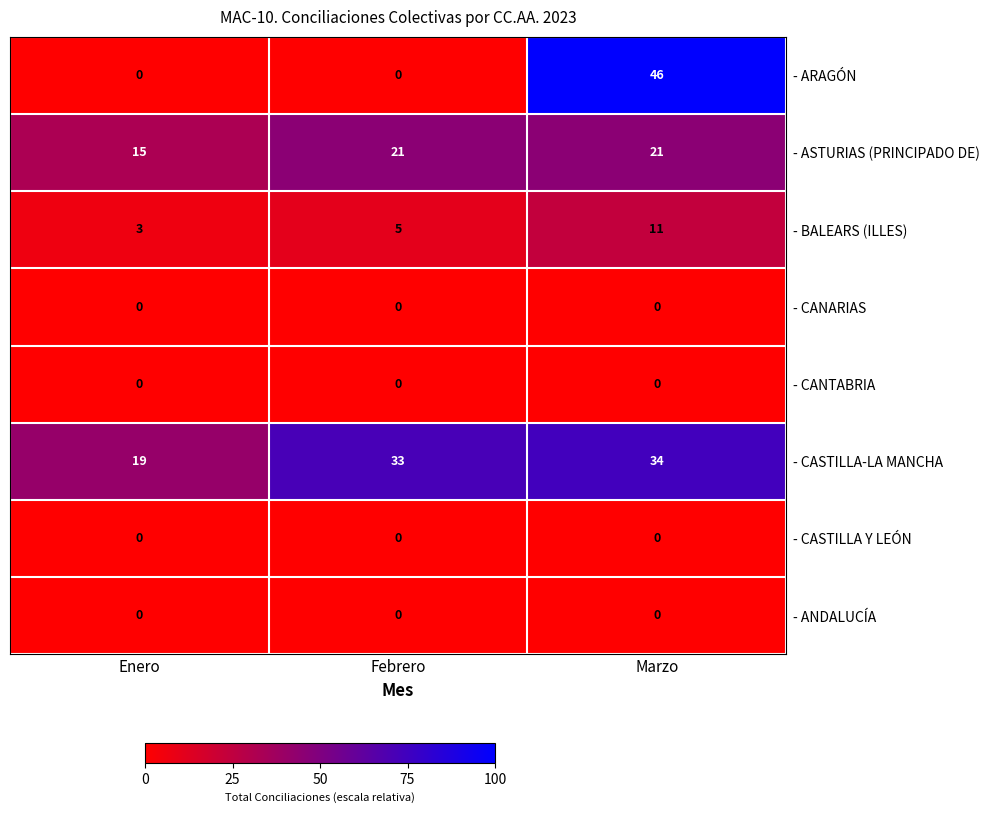

Where is - BALEARS (ILLES) nearest to the value 7?

Febrero